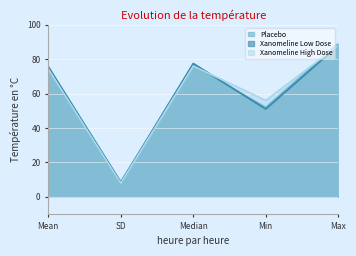

True or false: Xanomeline High Dose and Placebo intersect in this chart.

True